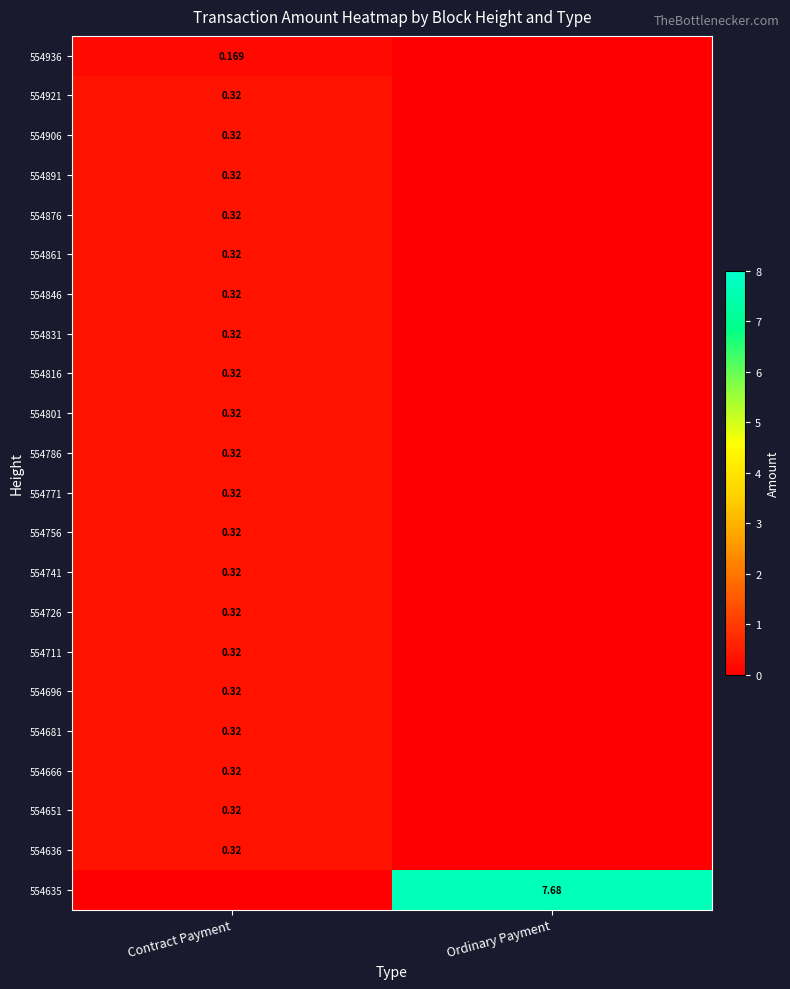

Is it true that 554756 equals 0.0 at Ordinary Payment?

True